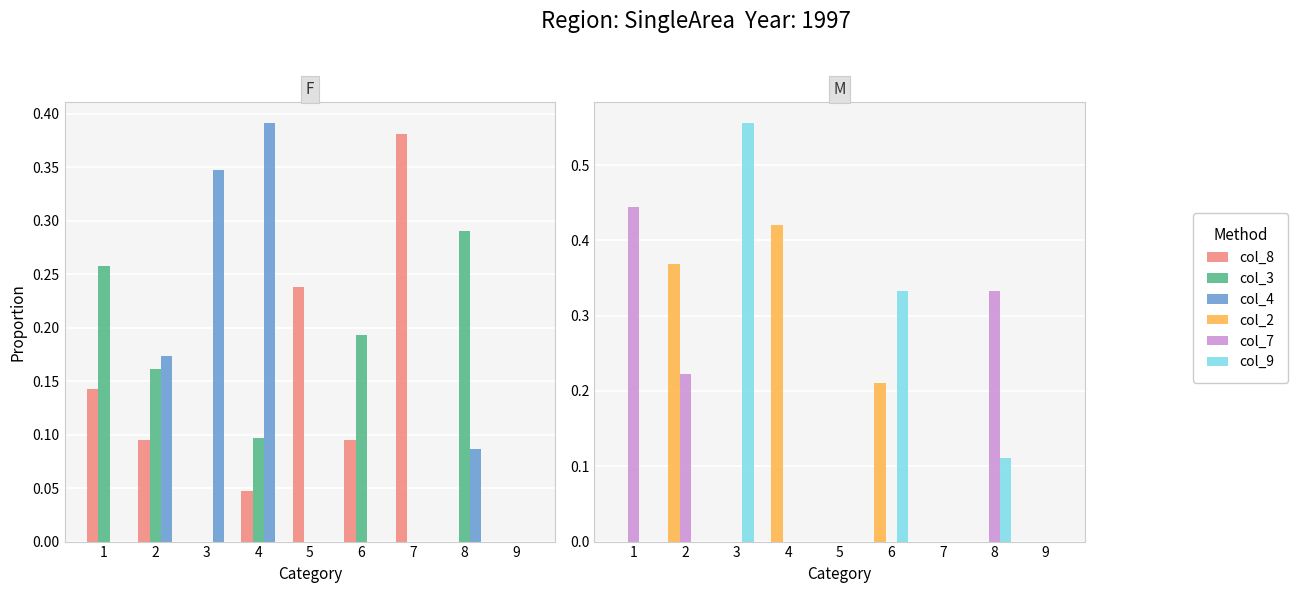

Is it true that col_7 equals 0.7 at 1?

False